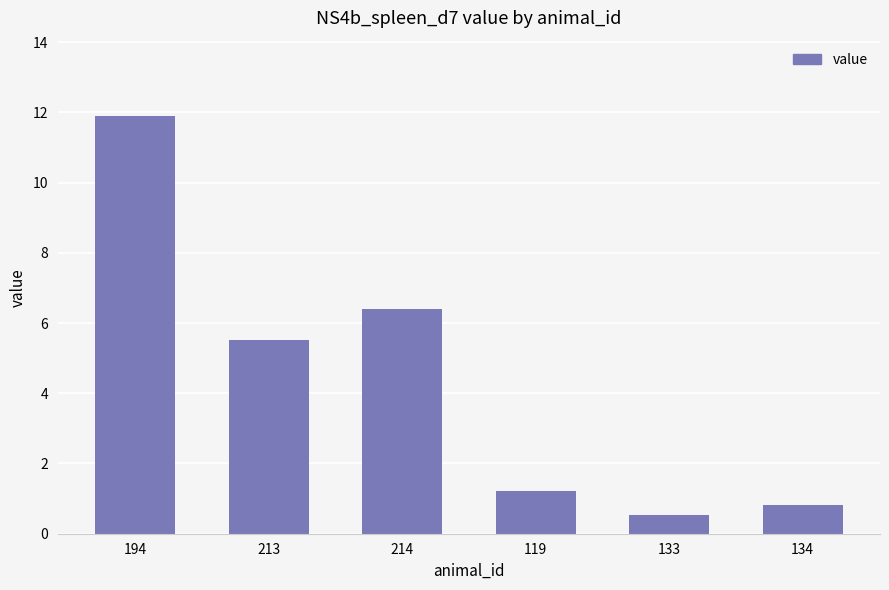

What is the minimum value shown in the chart?

0.5